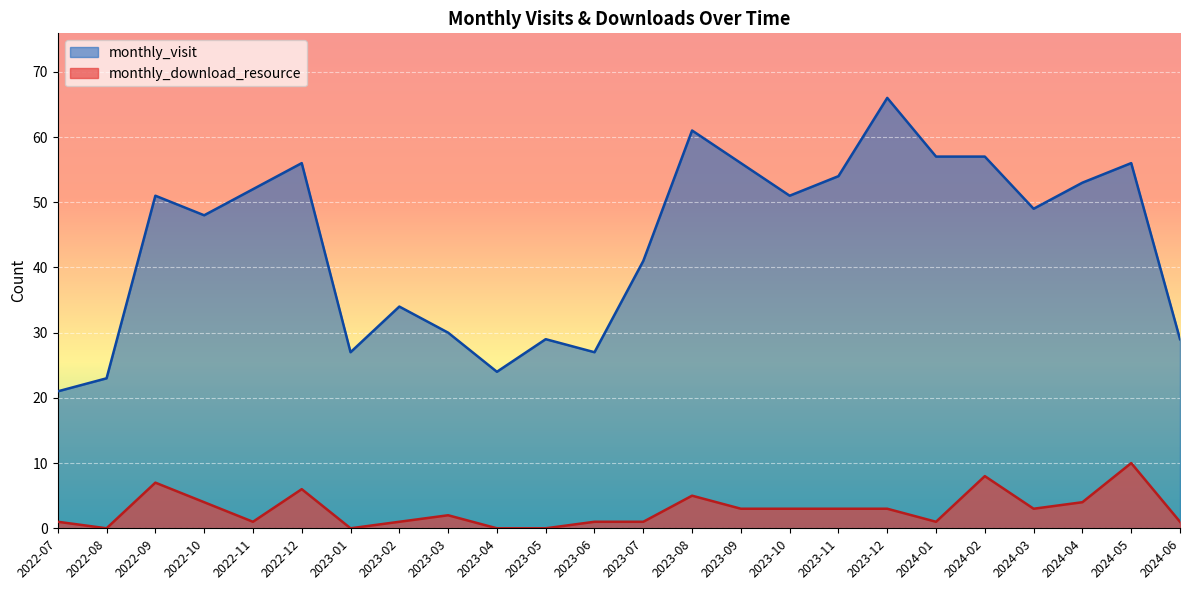

The value of monthly_download_resource at 2023-08 is 5. True or false?

True